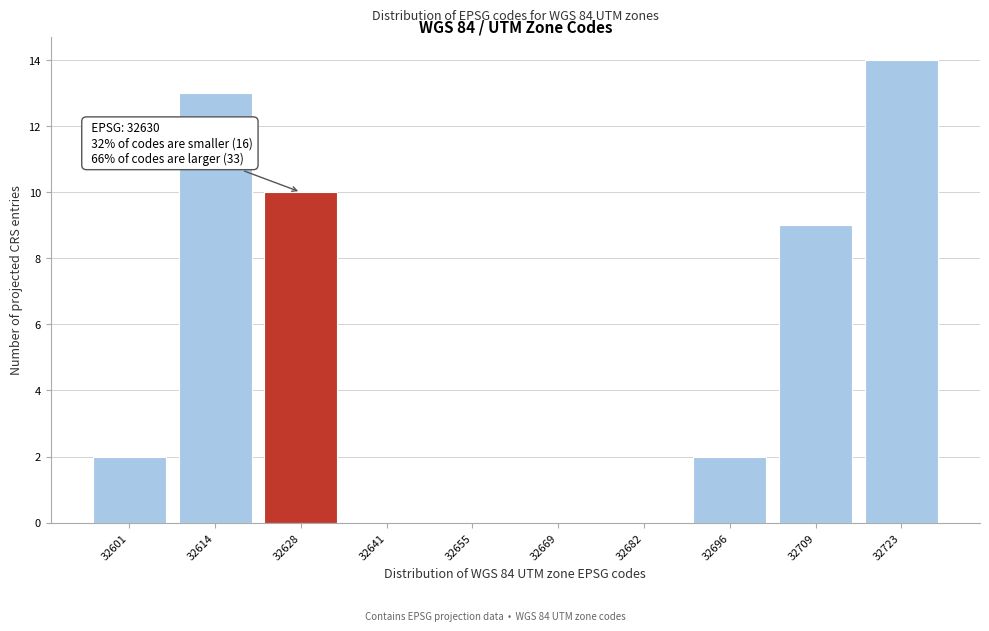

Reading left to right, list all the values displayed in this chart.

32601=2	32614=13	32628=10	32641=0	32655=0	32669=0	32682=0	32696=2	32709=9	32723=14